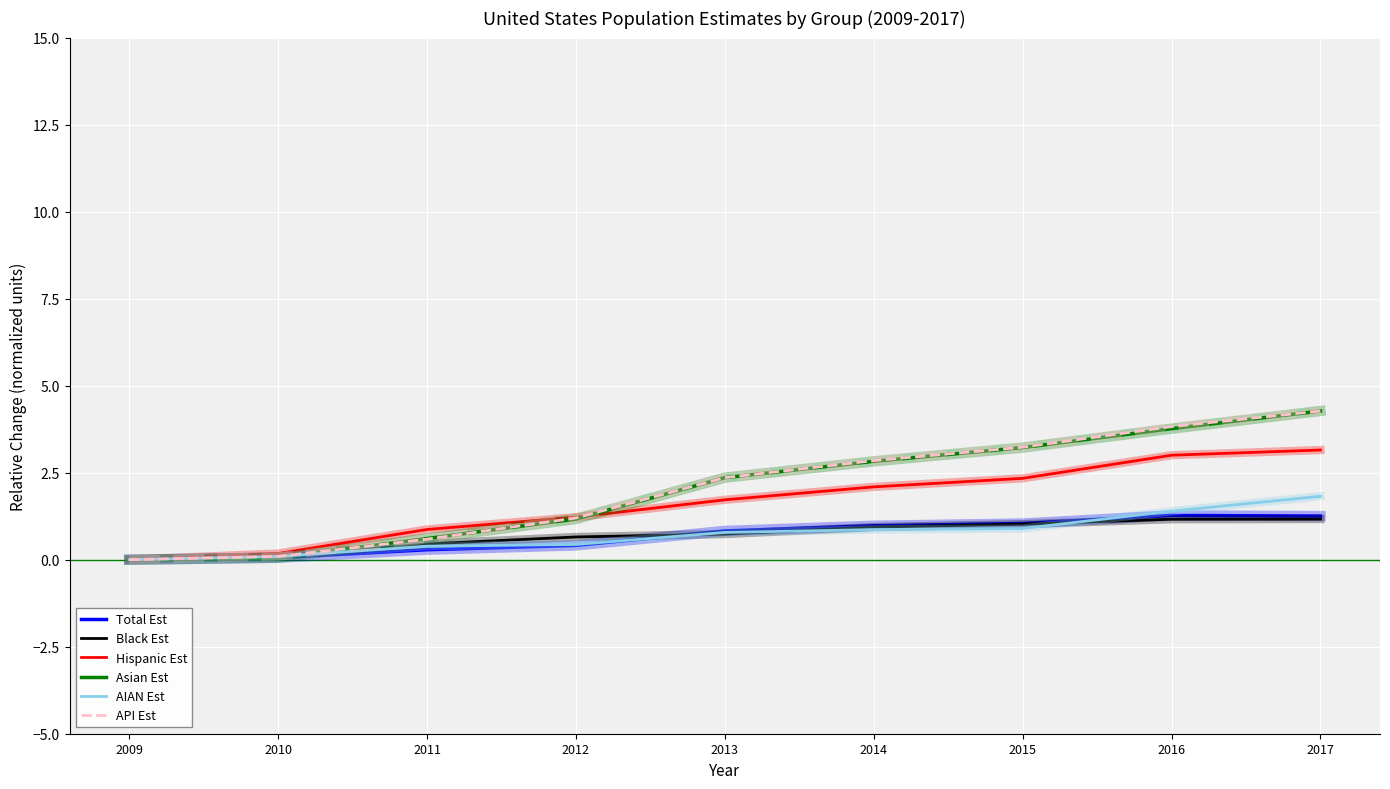

Which series changed the most between 2010 and 2014?

Asian Est